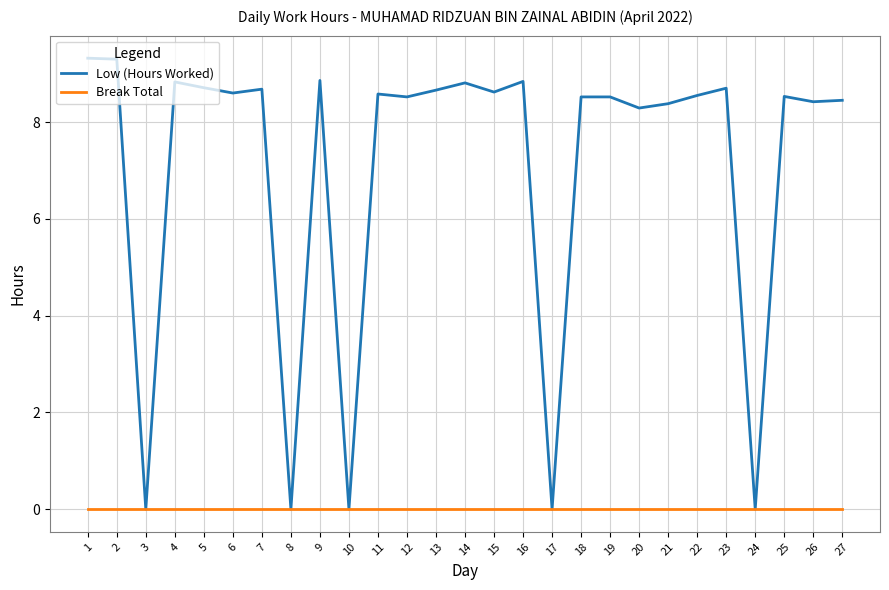

The value of Break Total at 26 is 0.0. True or false?

True